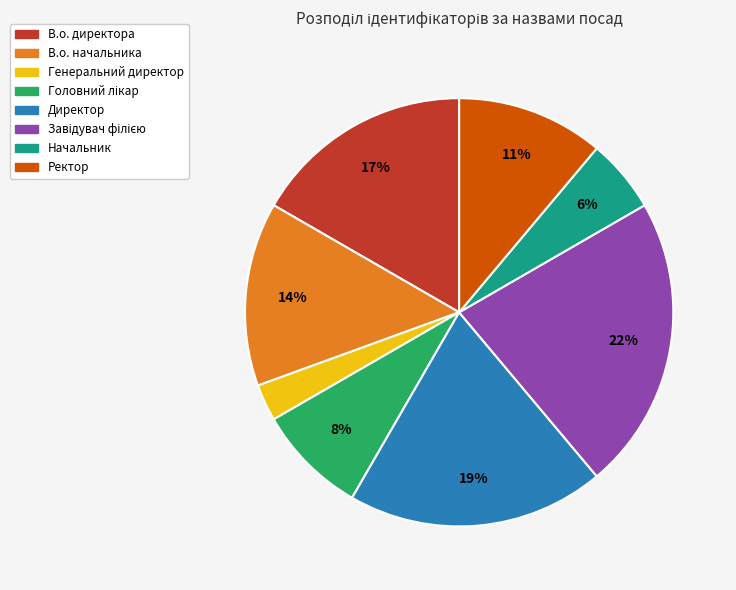

To the nearest percent, what is the combined percentage of Директор and В.о. начальника?

33%